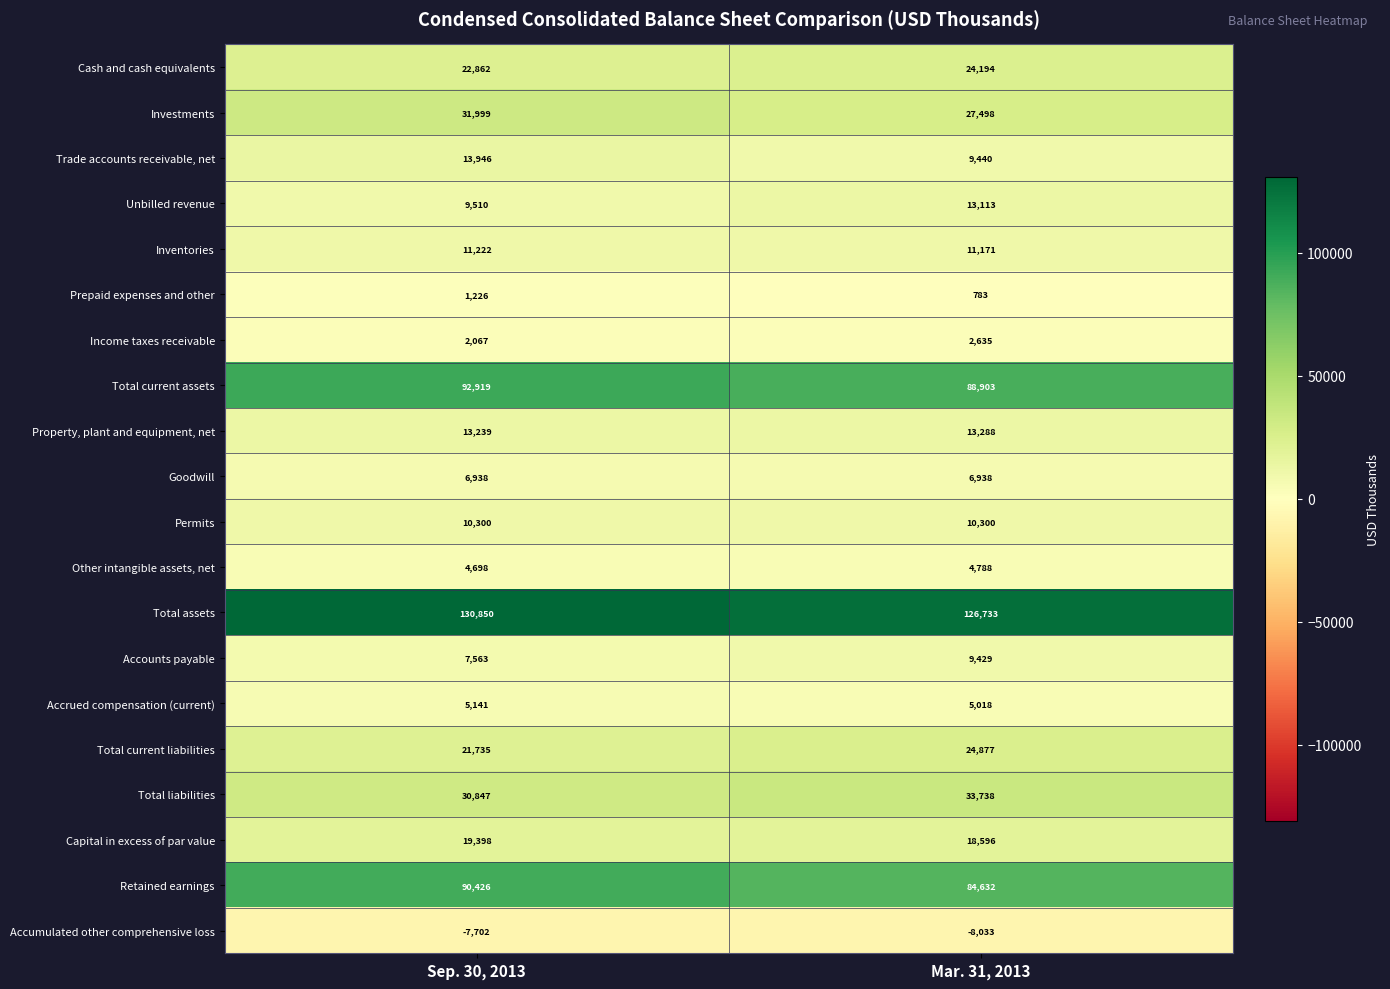

At which category does the chart reach its minimum across all series?

Mar. 31, 2013